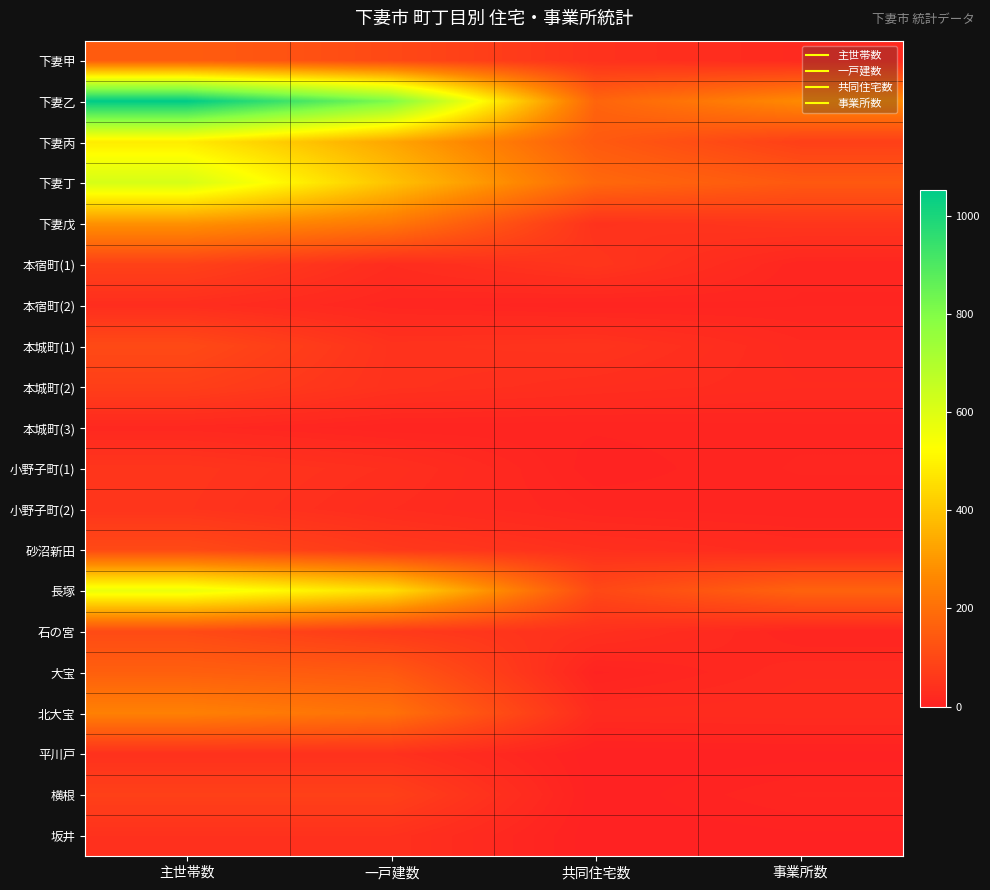

At which category is the sum across all series the highest?

主世帯数